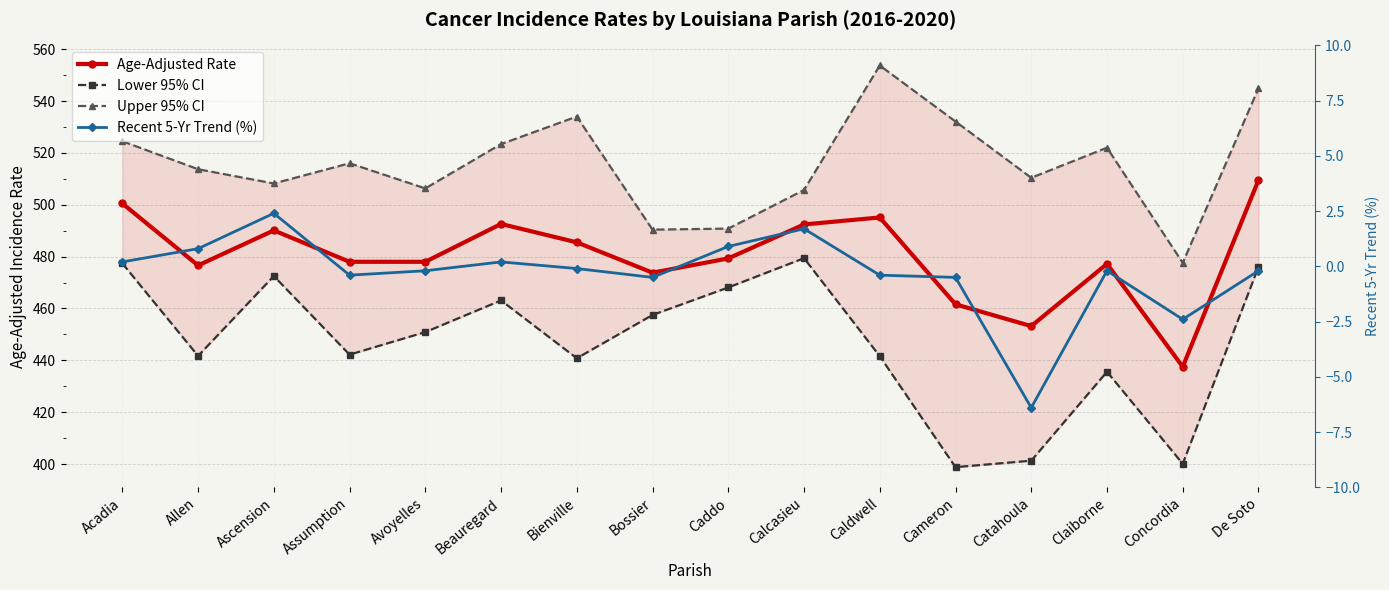

The Lower 95% CI series shows 472.5 at Ascension. True or false?

True